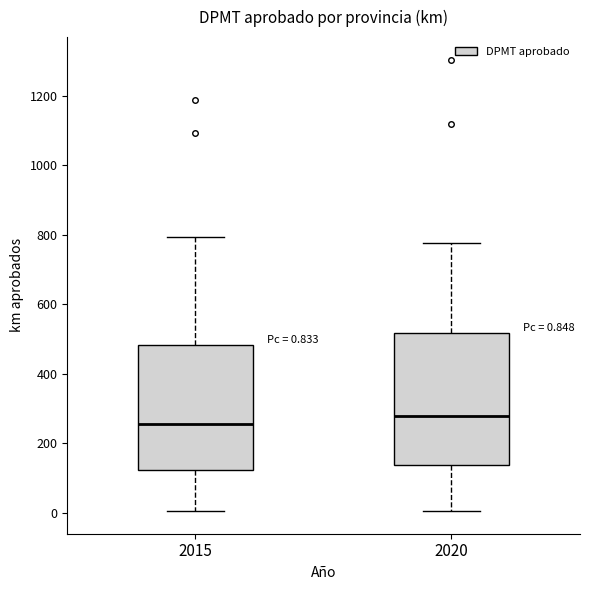

Which box's median line is the highest?

2020